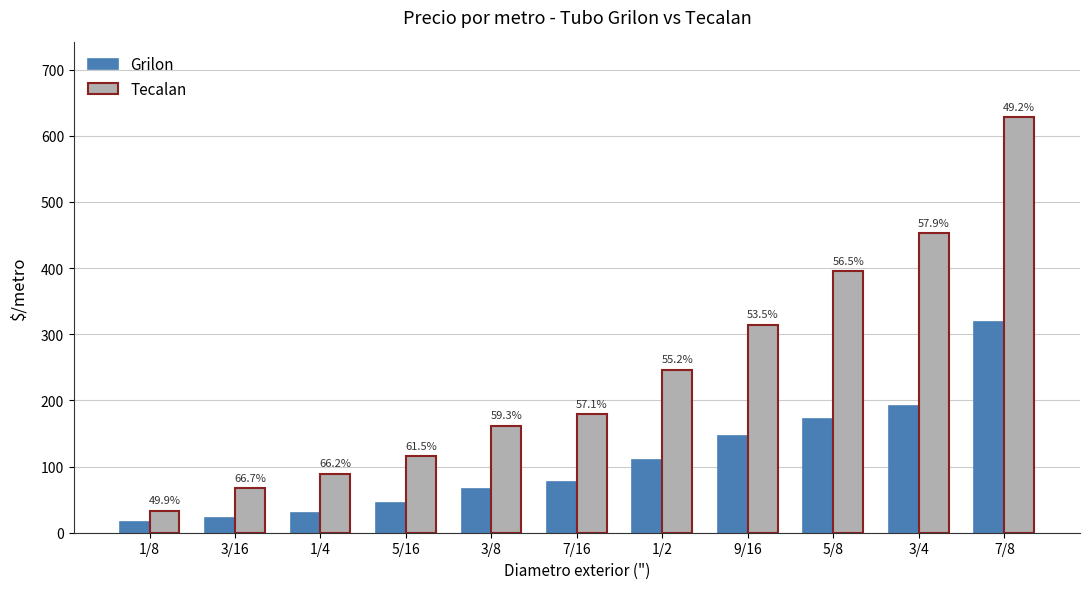

What are all the series names shown in the legend?

Grilon, Tecalan